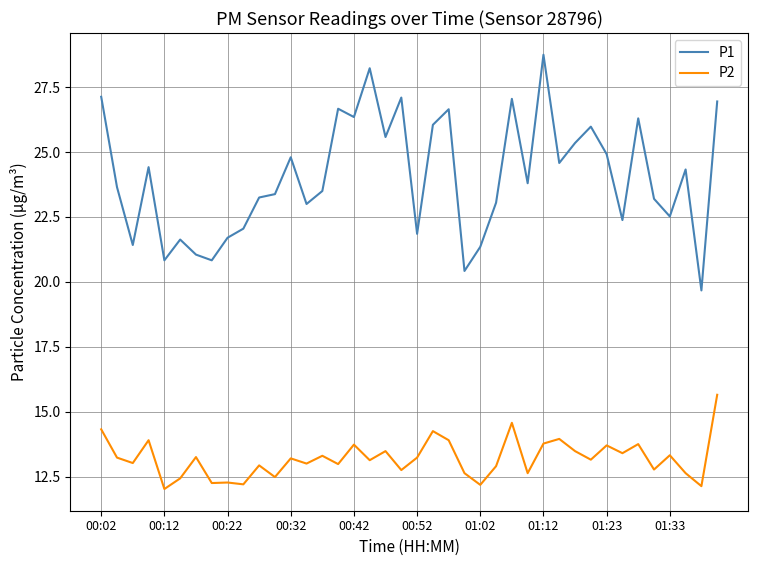

What is the difference between the maximum and second lowest values in the P2 series?

3.5